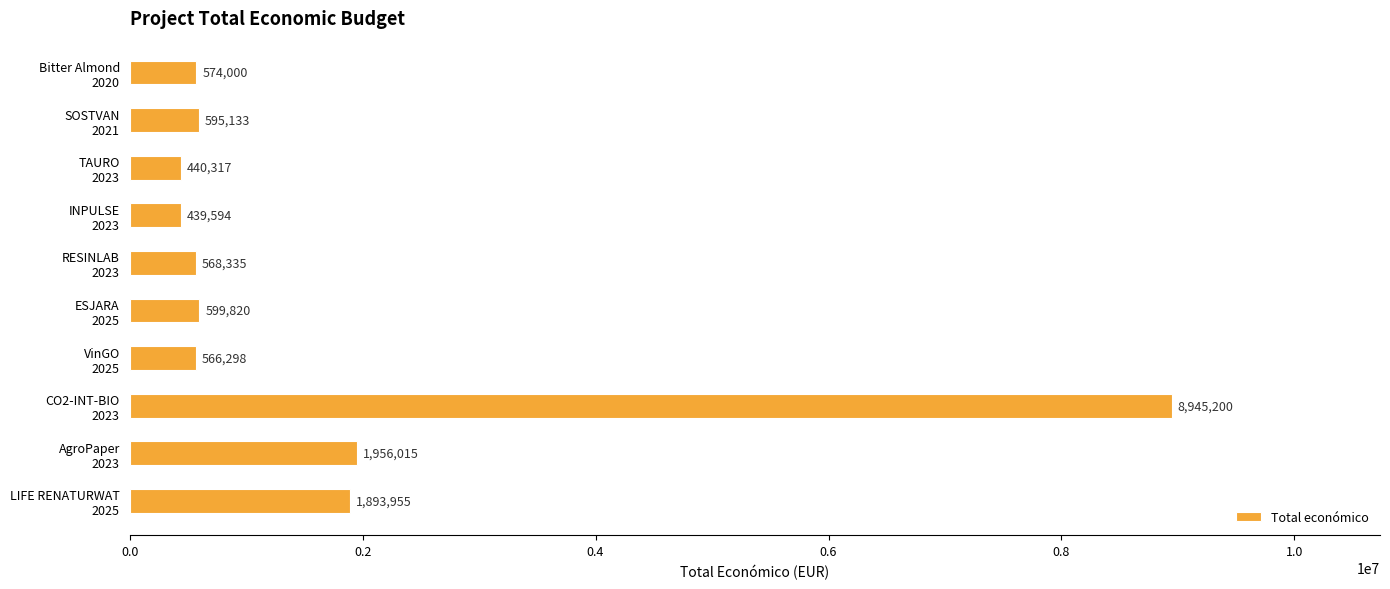

Reading bottom to top, list all the values displayed in this chart.

1893955	1956015	8945200	566298	599820	568335	439594	440317	595133	574000